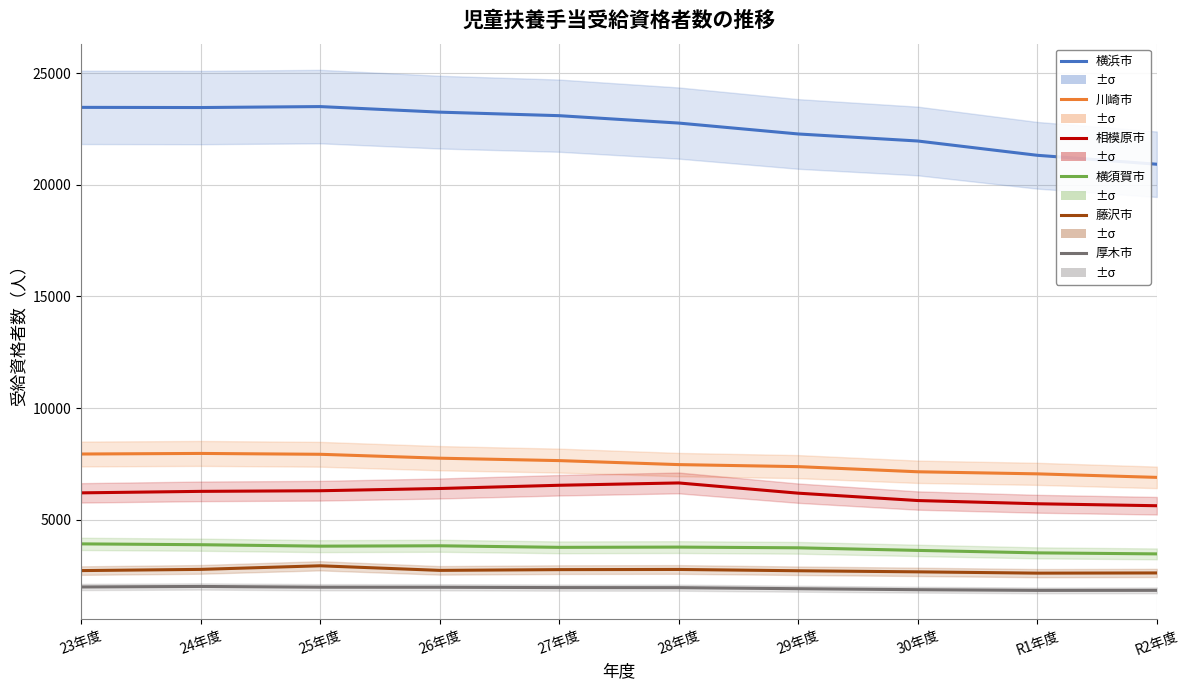

Which series has the largest range (max minus min)?

横浜市